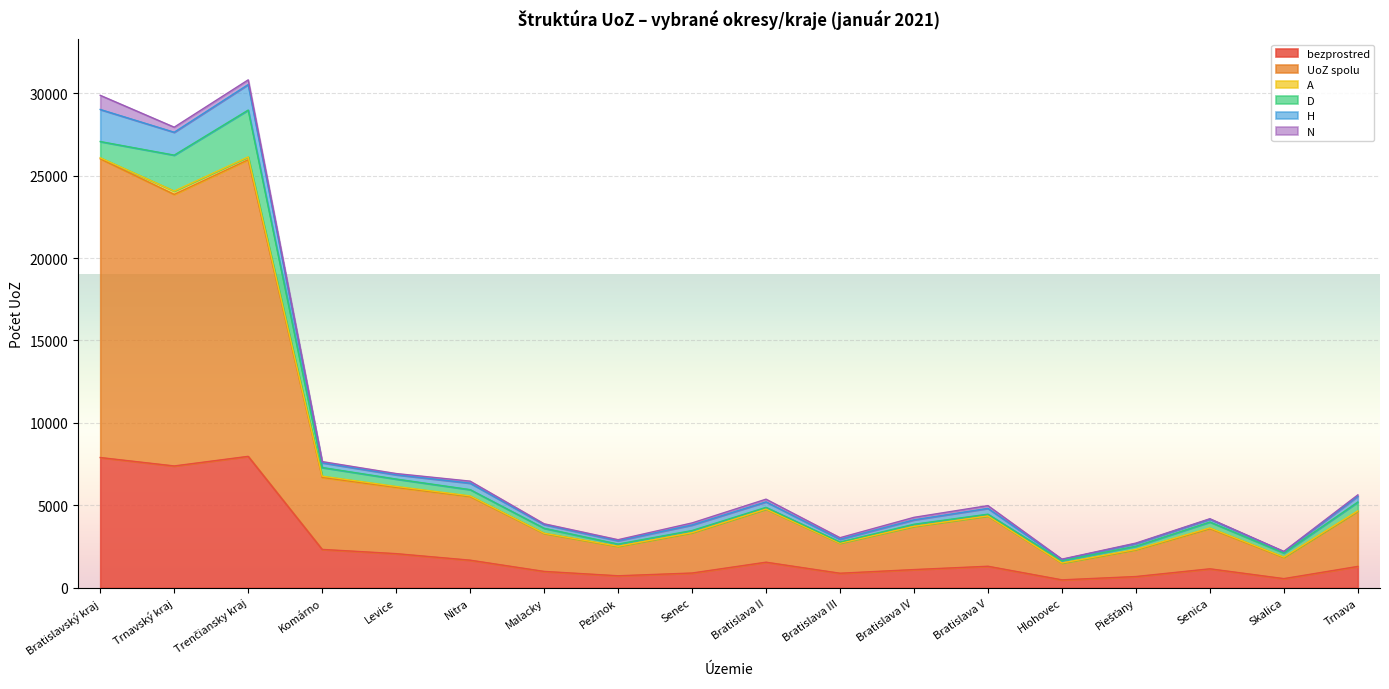

True or false: UoZ spolu and bezprostred intersect in this chart.

False